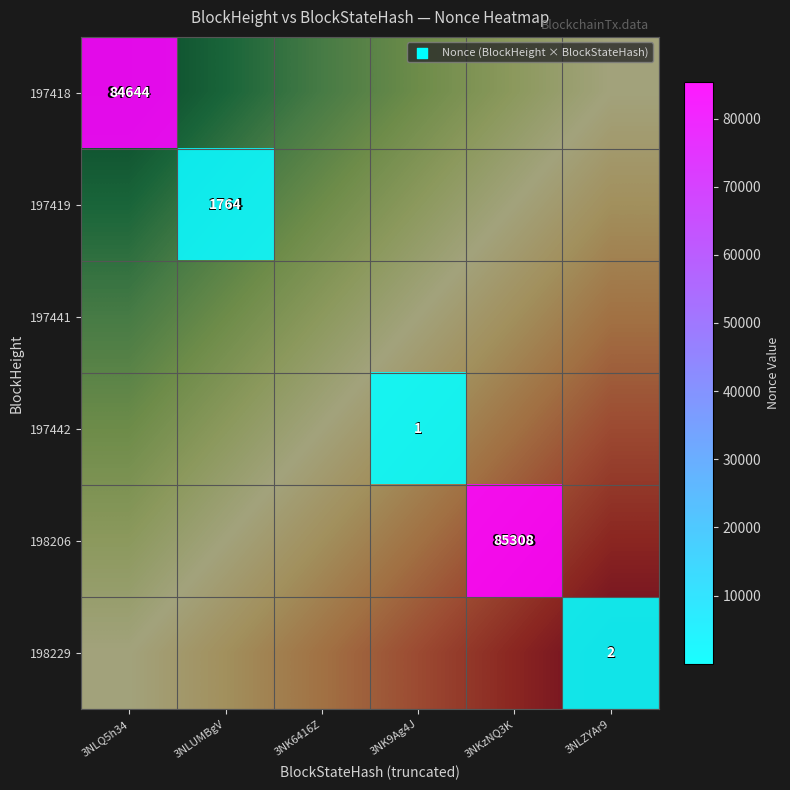

Which label corresponds to the largest value in the chart?

3NKzNQ3K